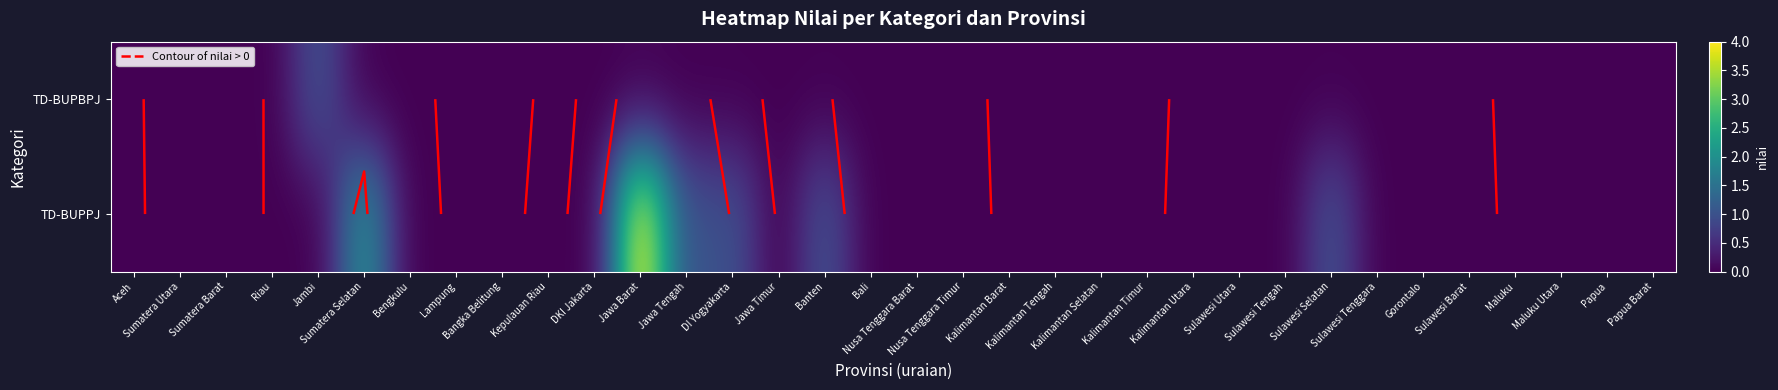

The value of TD-BUPBPJ at Kepulauan Riau is 0. True or false?

False